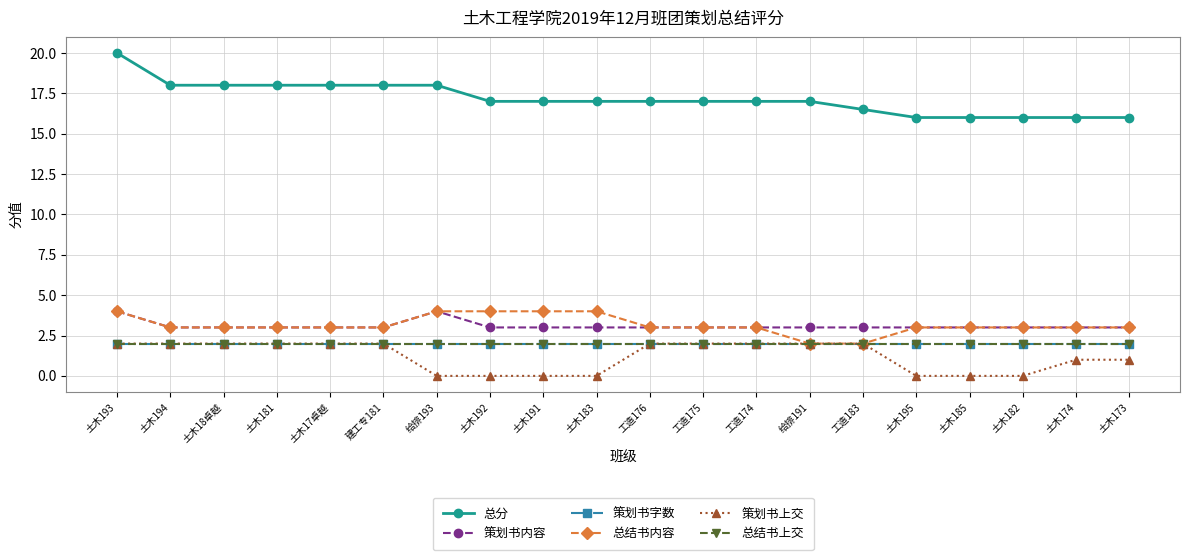

What is the average value of the 总分 series?

17.2